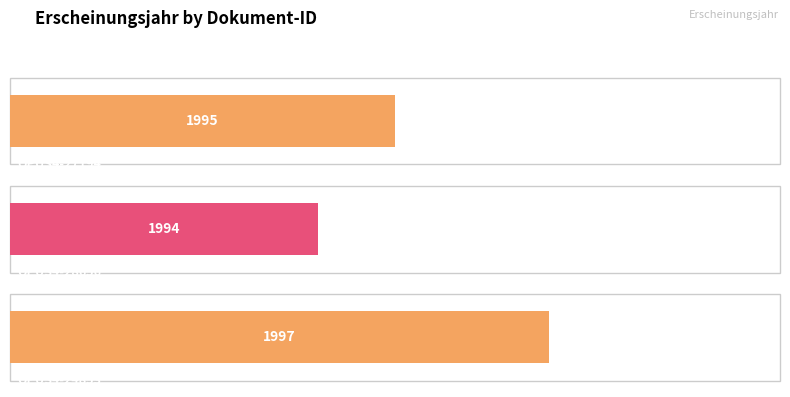

How many distinct data groups are displayed?

1